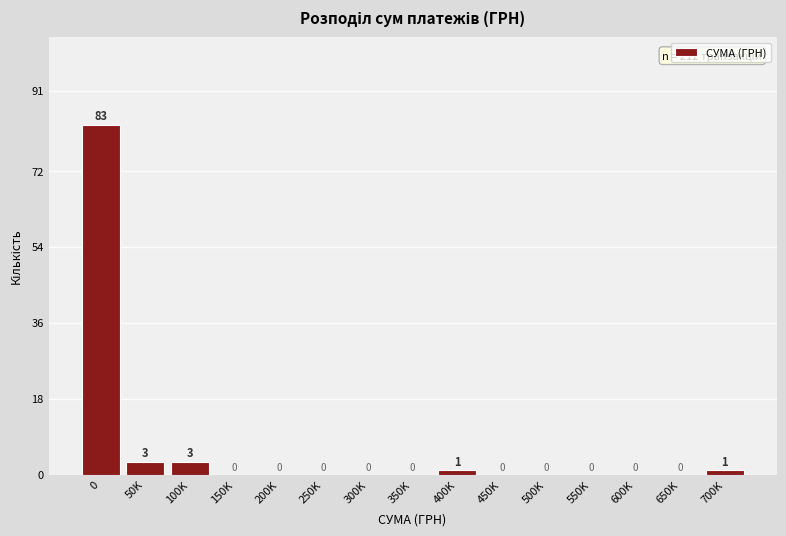

Reading left to right, transcribe all the data shown in this chart.

0=83	50K=3	100K=3	150K=0	200K=0	250K=0	300K=0	350K=0	400K=1	450K=0	500K=0	550K=0	600K=0	650K=0	700K=1